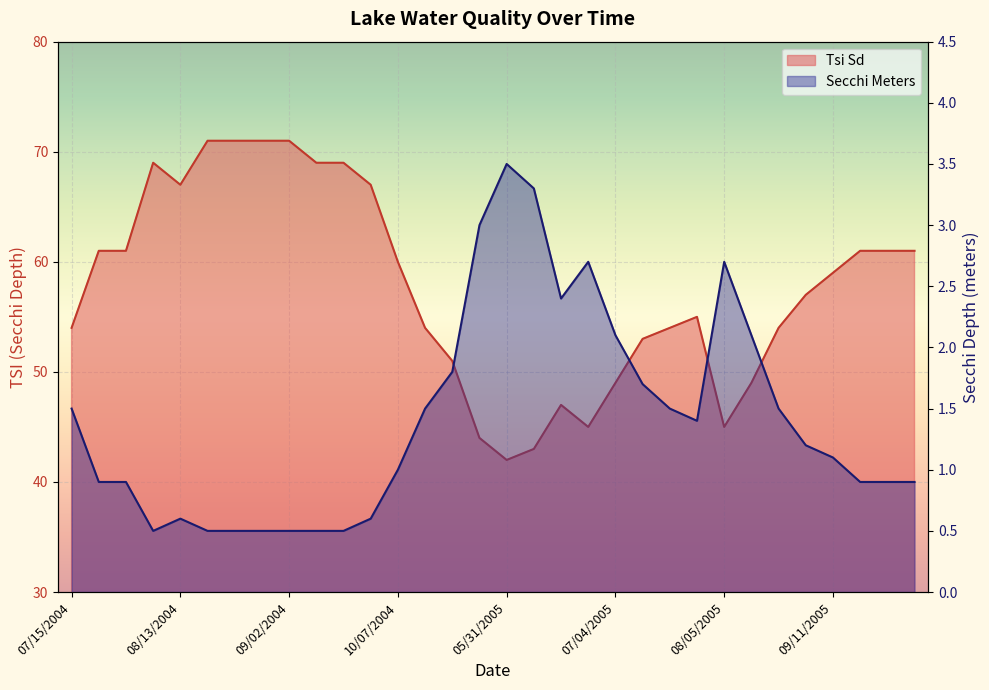

True or false: Tsi Sd and Secchi Meters cross at least once.

False